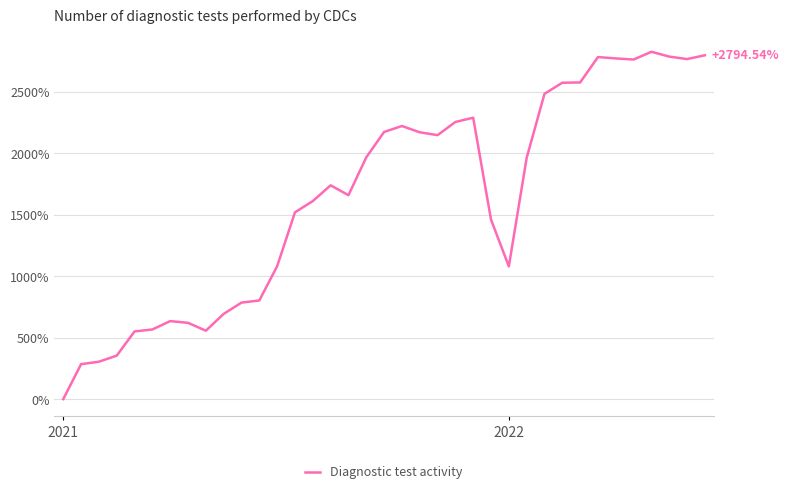

What is the difference between the maximum and minimum values?

2823.1